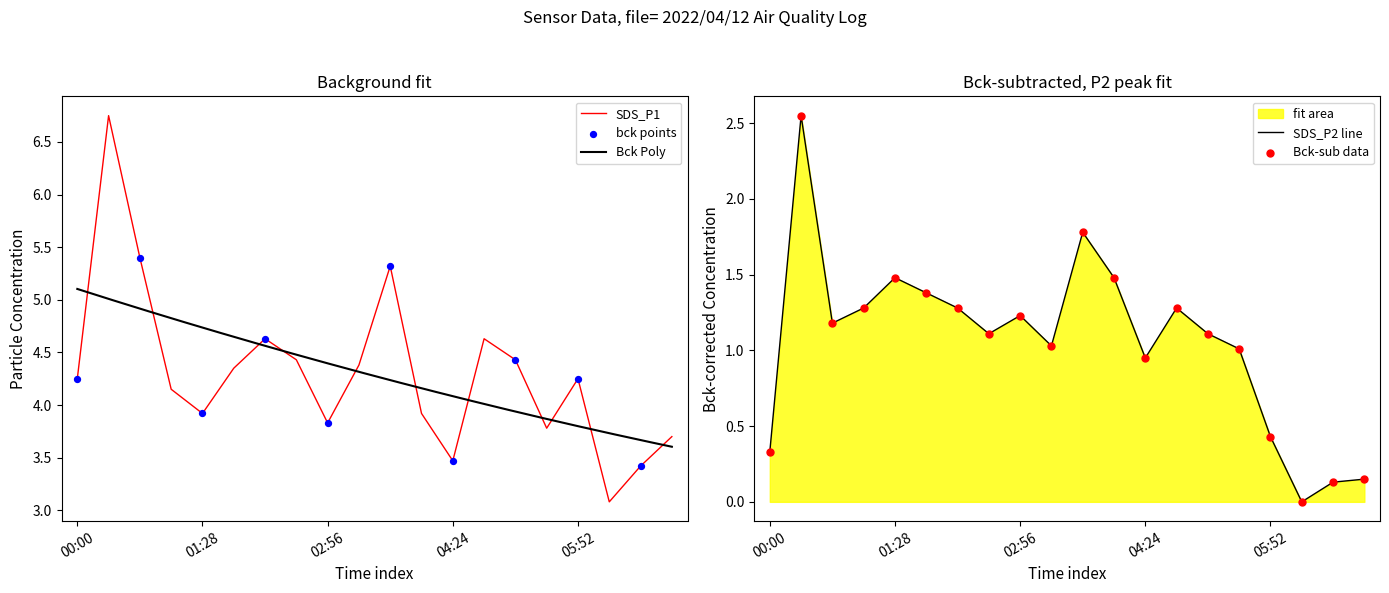

Which series reaches the minimum Y coordinate?

SDS_P2